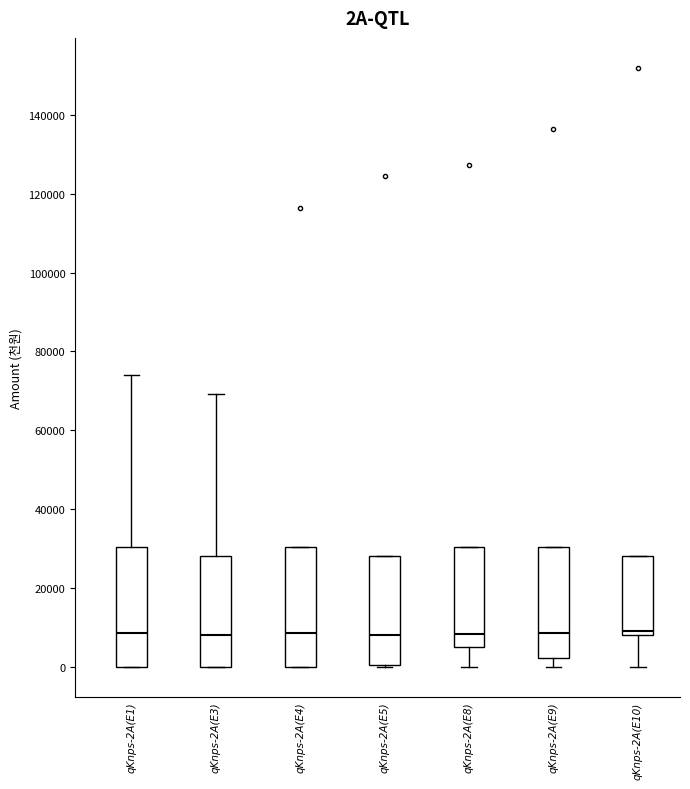

Reading left to right, read every box against the y-axis: the position of its median line, the range the box covers, and the ends of its whiskers. The values are not printed on the chart, so give them approximately, as read against the axis.

qKnps-2A(E1): median 8000, box 0 to 30000, whiskers 0 to 74000
qKnps-2A(E3): median 8000, box 0 to 28000, whiskers 0 to 70000
qKnps-2A(E4): median 8000, box 0 to 30000, whiskers 0 to 30000
qKnps-2A(E5): median 8000, box 0 to 28000, whiskers 0 to 28000
qKnps-2A(E8): median 8000, box 4000 to 30000, whiskers 0 to 30000
qKnps-2A(E9): median 8000, box 2000 to 30000, whiskers 0 to 30000
qKnps-2A(E10): median 10000, box 8000 to 28000, whiskers 0 to 28000